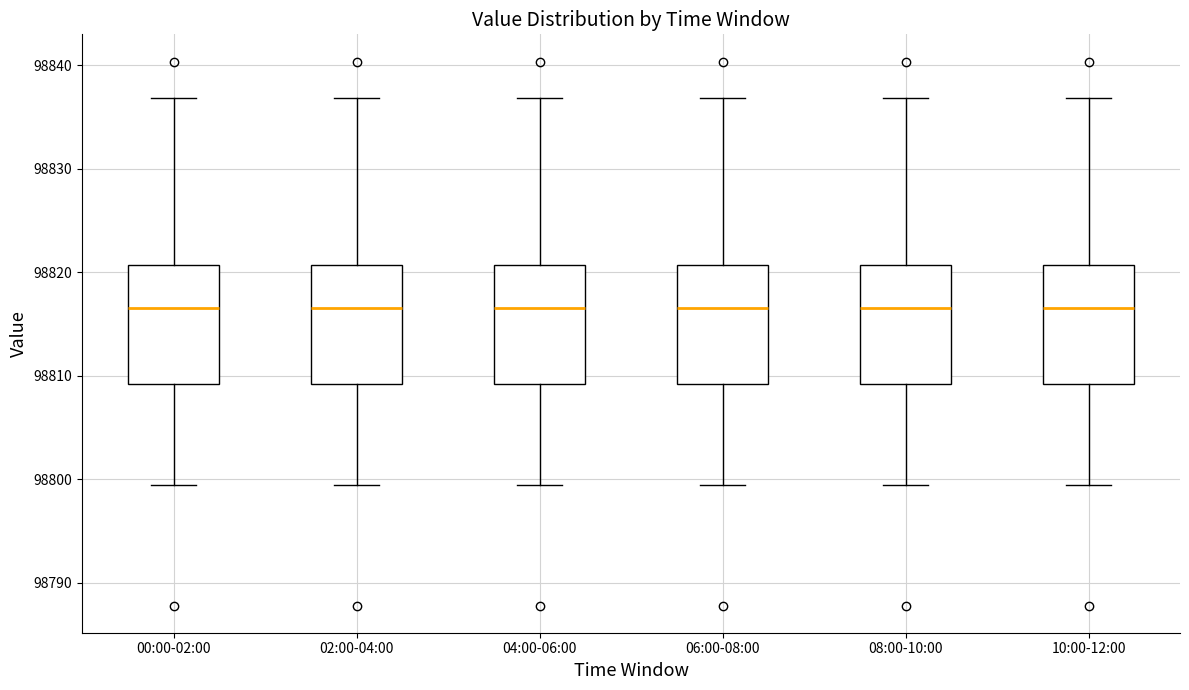

Reading left to right, read every box against the y-axis: the position of its median line, the range the box covers, and the ends of its whiskers. The values are not printed on the chart, so give them approximately, as read against the axis.

00:00-02:00: median 98817, box 98809 to 98821, whiskers 98799 to 98837
02:00-04:00: median 98817, box 98809 to 98821, whiskers 98799 to 98837
04:00-06:00: median 98817, box 98809 to 98821, whiskers 98799 to 98837
06:00-08:00: median 98817, box 98809 to 98821, whiskers 98799 to 98837
08:00-10:00: median 98817, box 98809 to 98821, whiskers 98799 to 98837
10:00-12:00: median 98817, box 98809 to 98821, whiskers 98799 to 98837